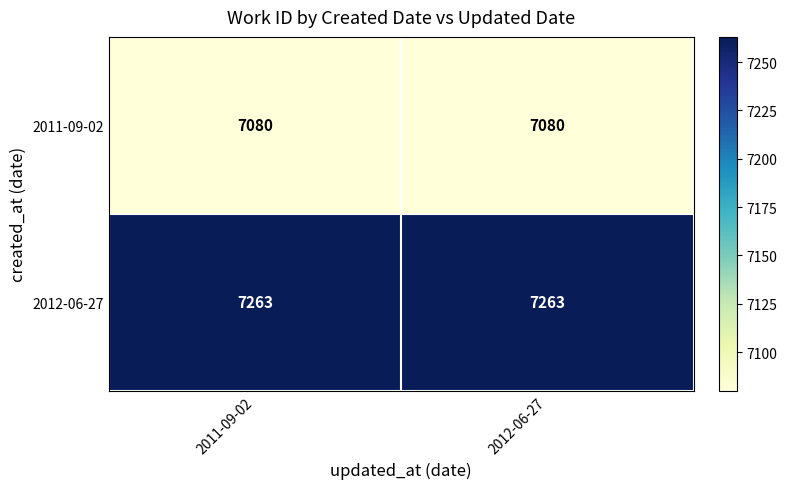

At 2012-06-27, list the series in order from smallest to largest.

2011-09-02, 2012-06-27